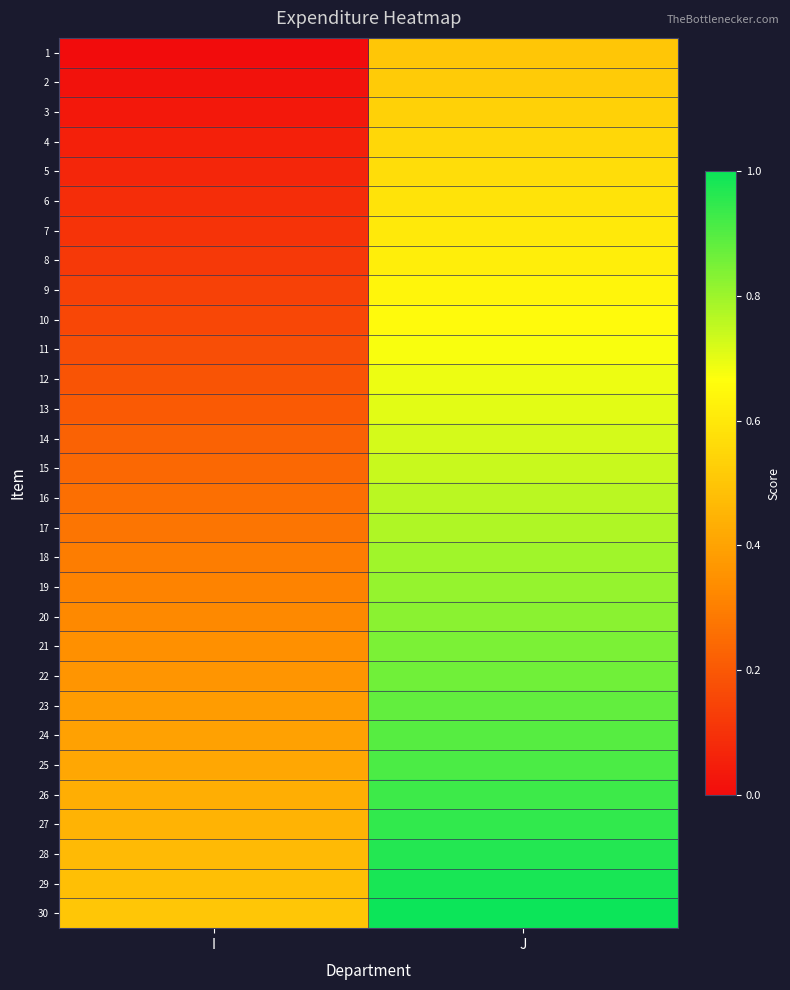

How many data points does each series have?

2